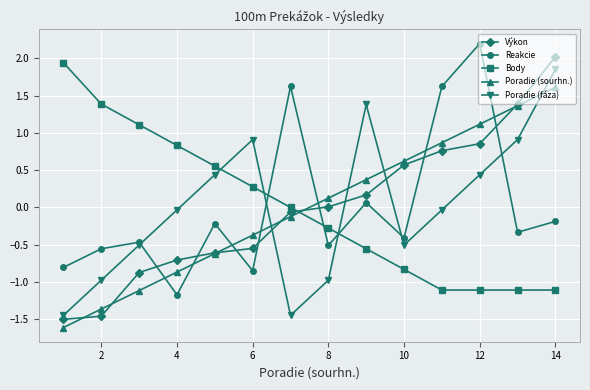

What is the value of the Poradie (sourhn.) point at the 1st from the left?

-1.6